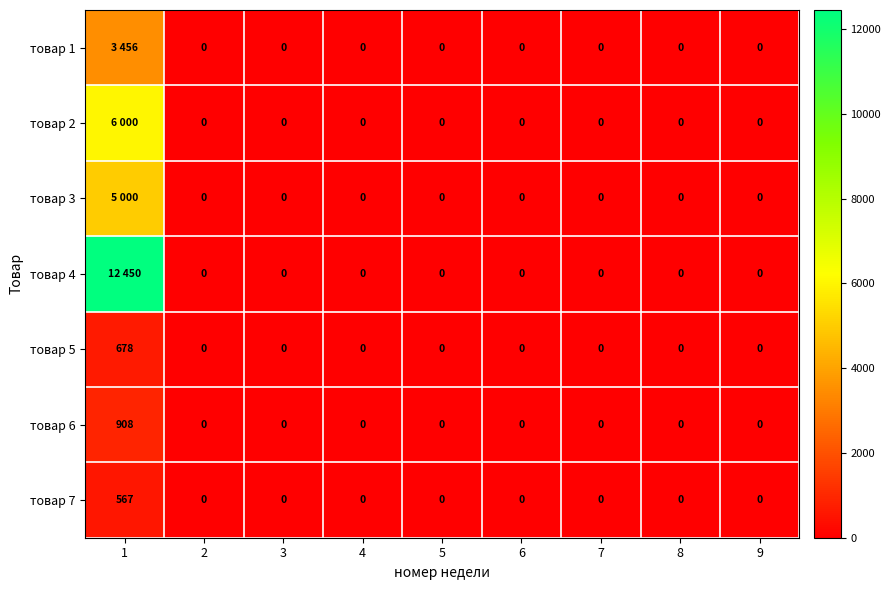

The value of товар 7 at 7 is 354. True or false?

False